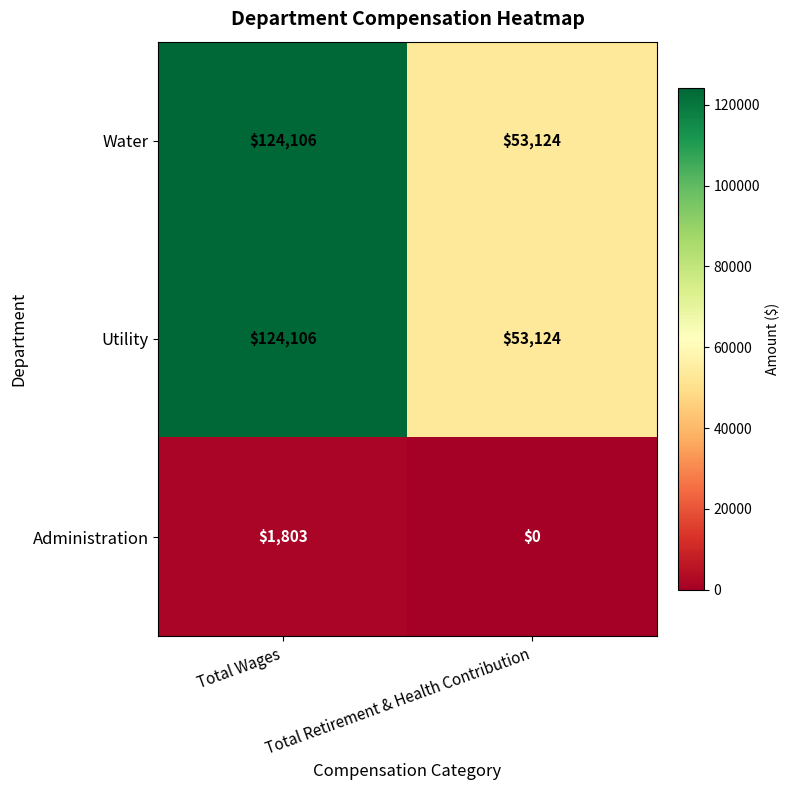

How many categories are shown in the chart?

2